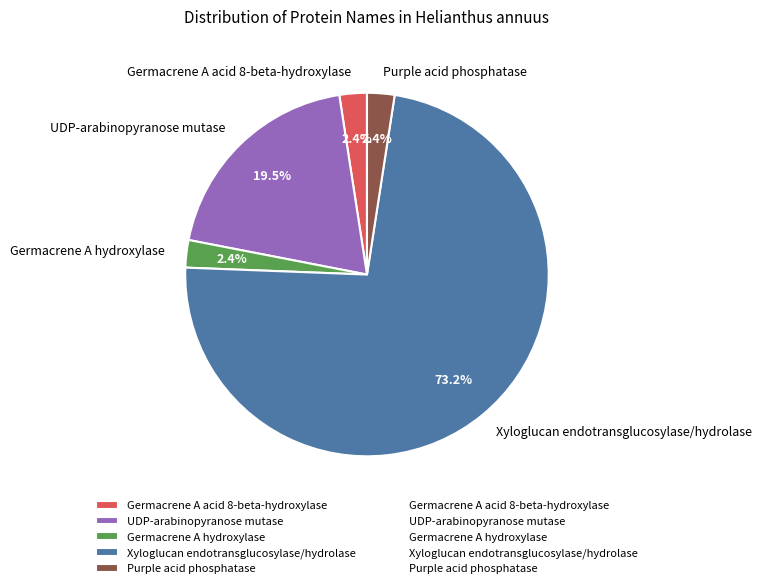

Combined, do UDP-arabinopyranose mutase and Germacrene A acid 8-beta-hydroxylase account for over 50%?

No